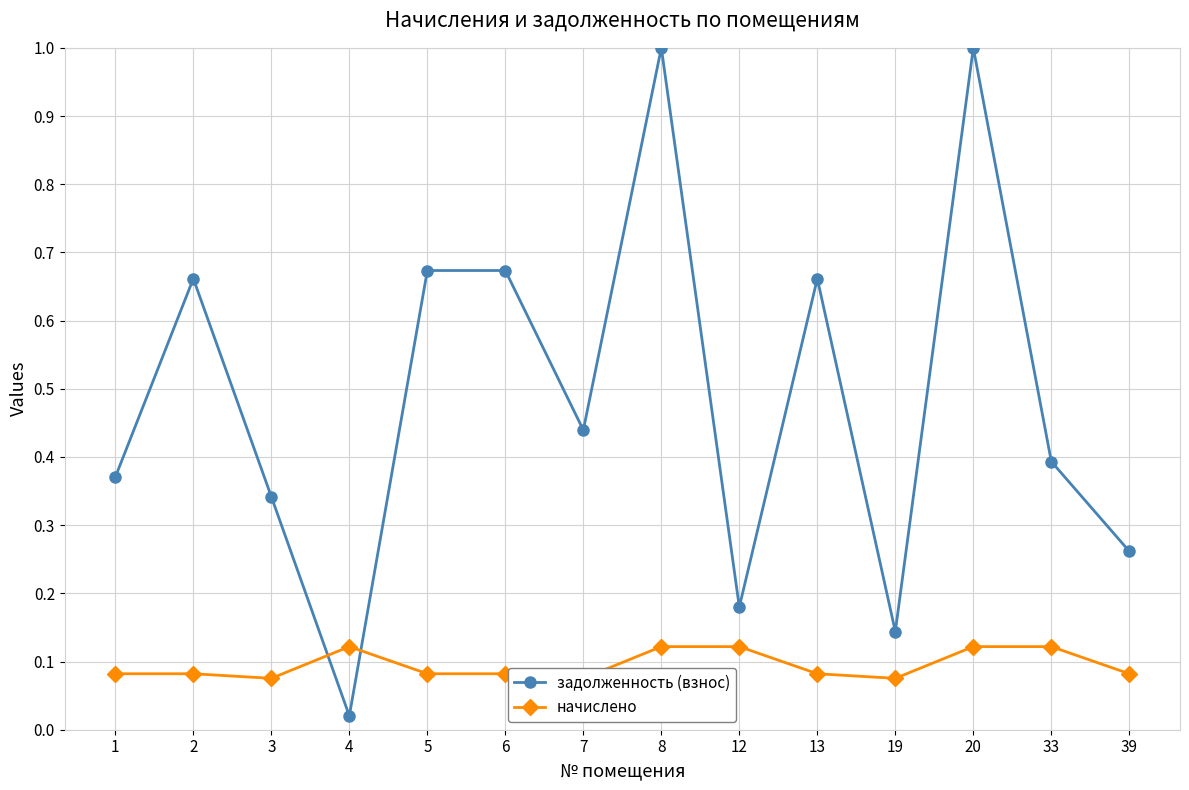

Which series has the largest range (max minus min)?

задолженность (взнос)